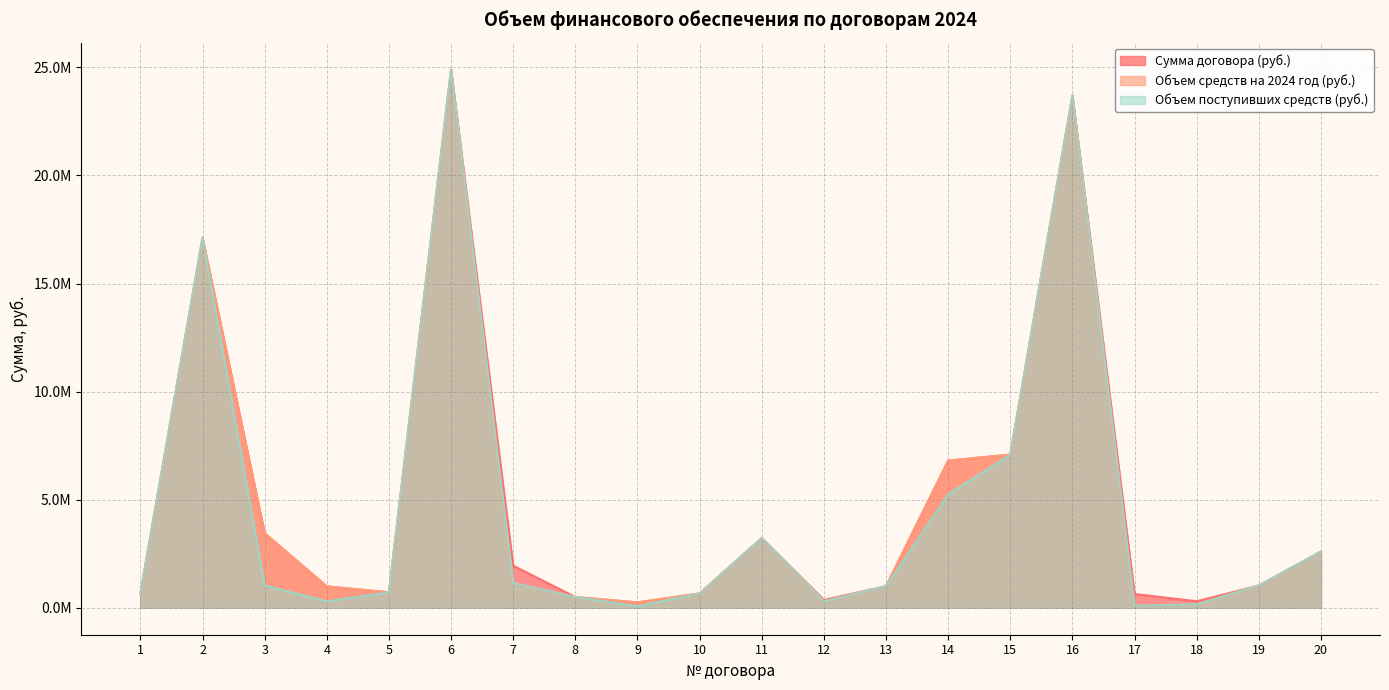

Does the chart have visible grid lines?

Yes